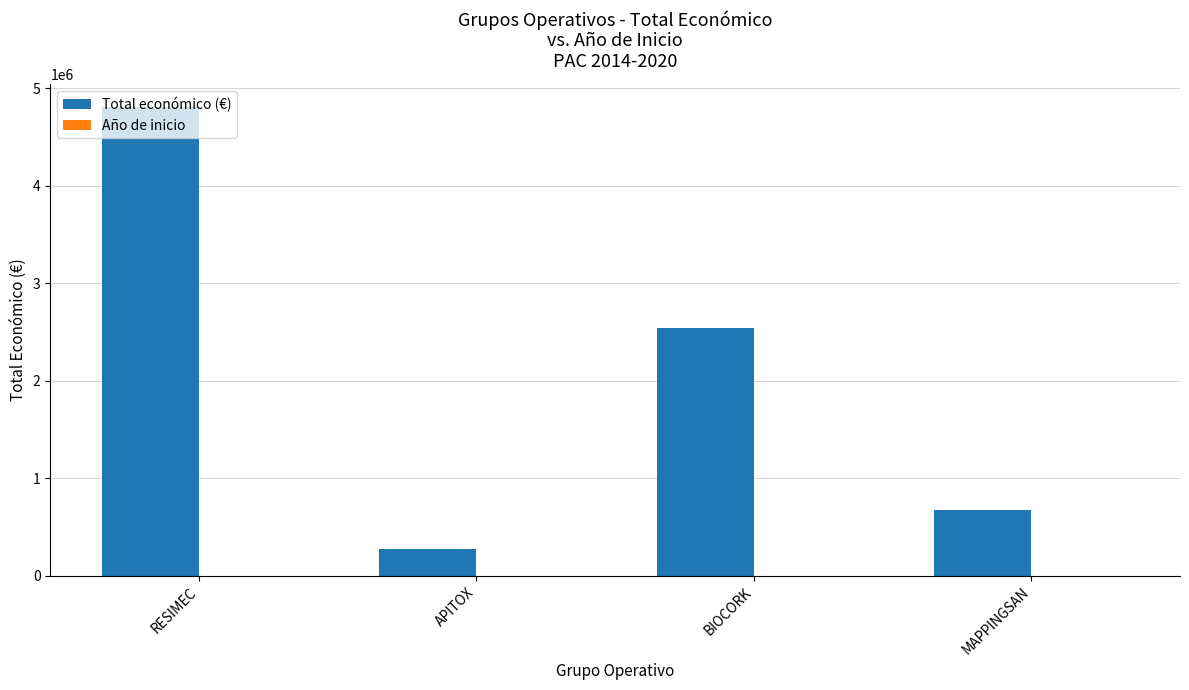

What is the maximum value for Total económico (€)?

4805923